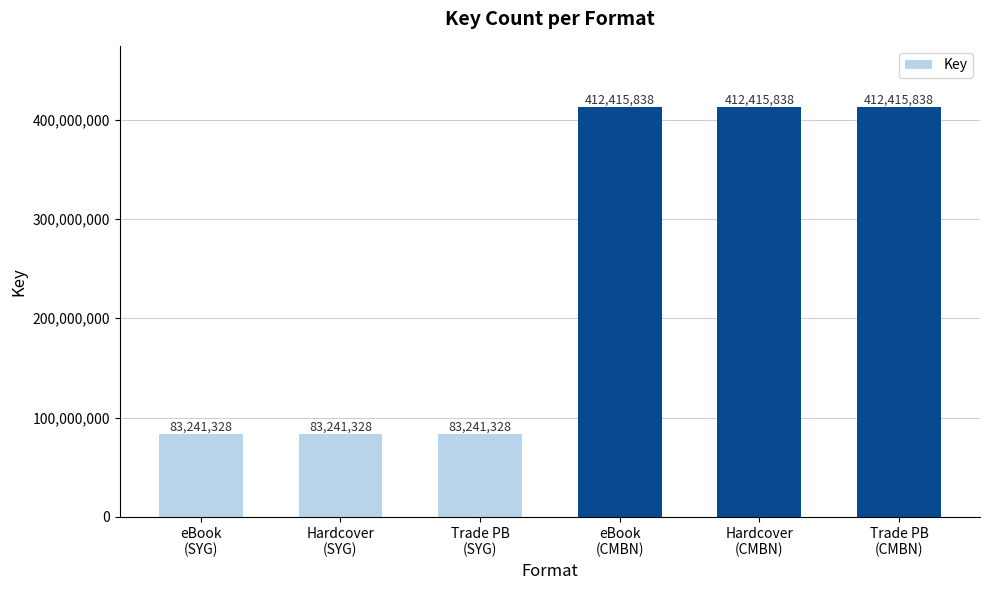

What is the label of the 5th bar from the left?

Hardcover
(CMBN)